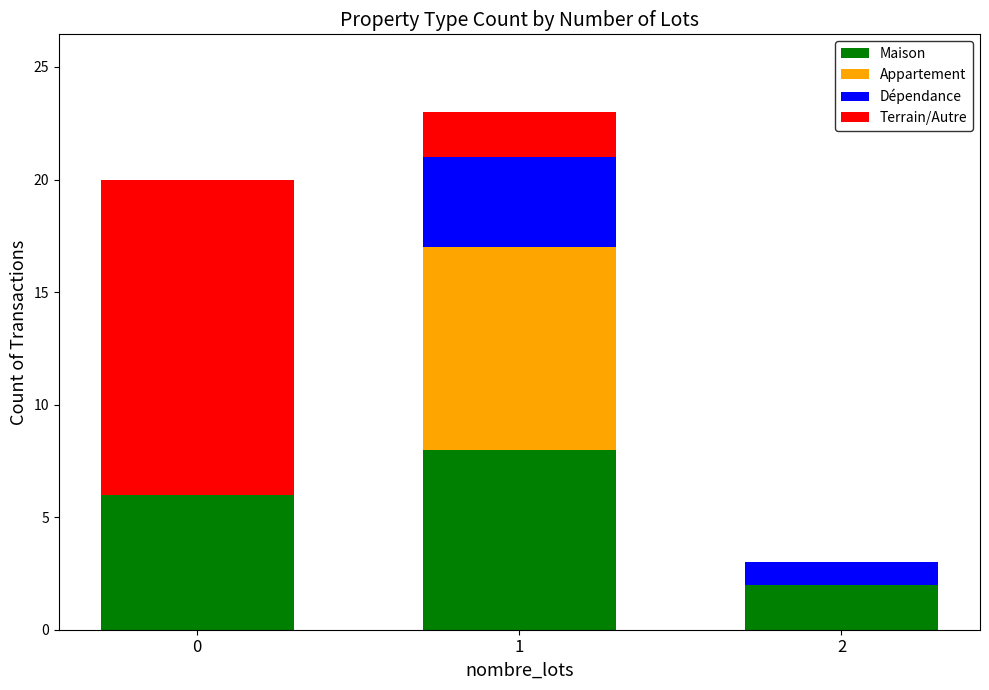

Are the bars horizontal?

No